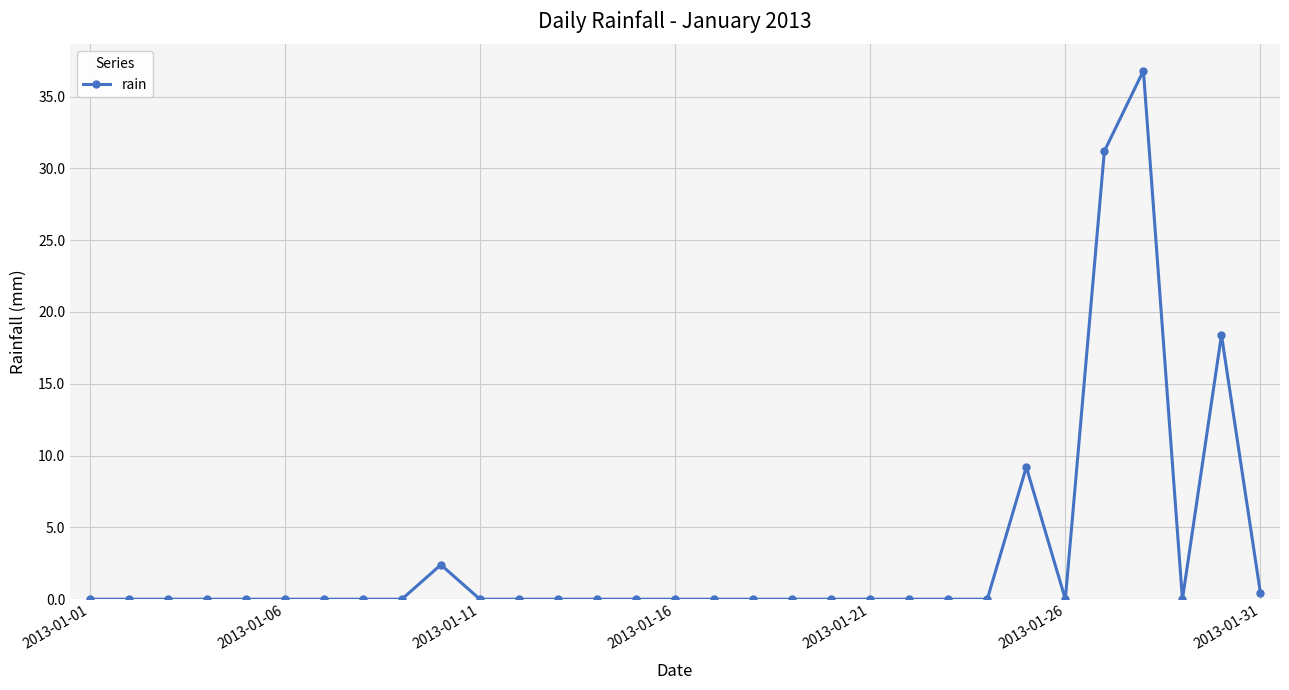

What is the difference between the maximum and second lowest values?

36.8